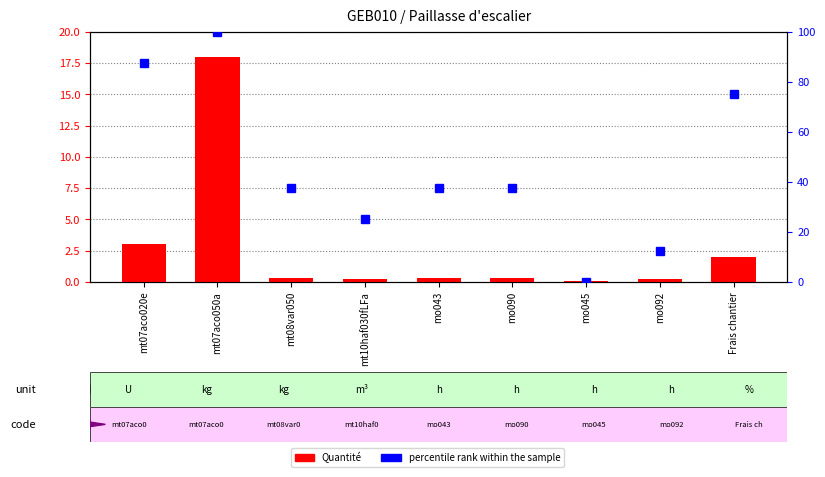

What are all the series names shown in the legend?

Quantité, percentile rank within the sample